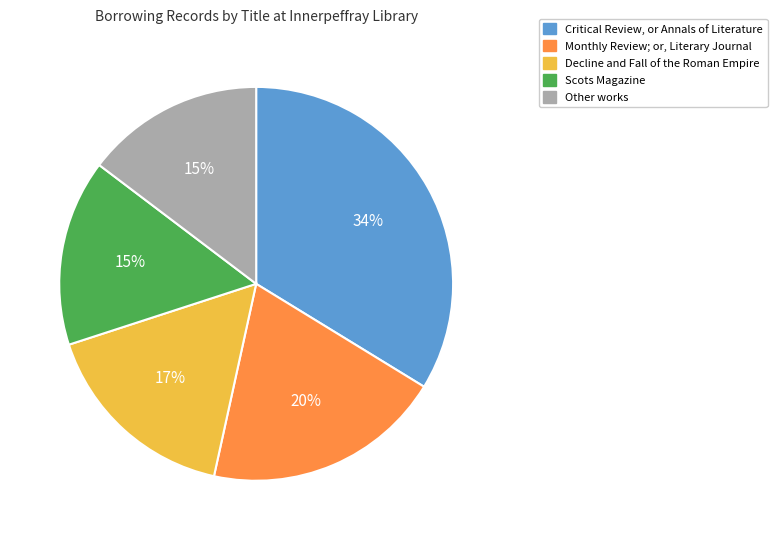

Is there a majority slice in this chart?

No